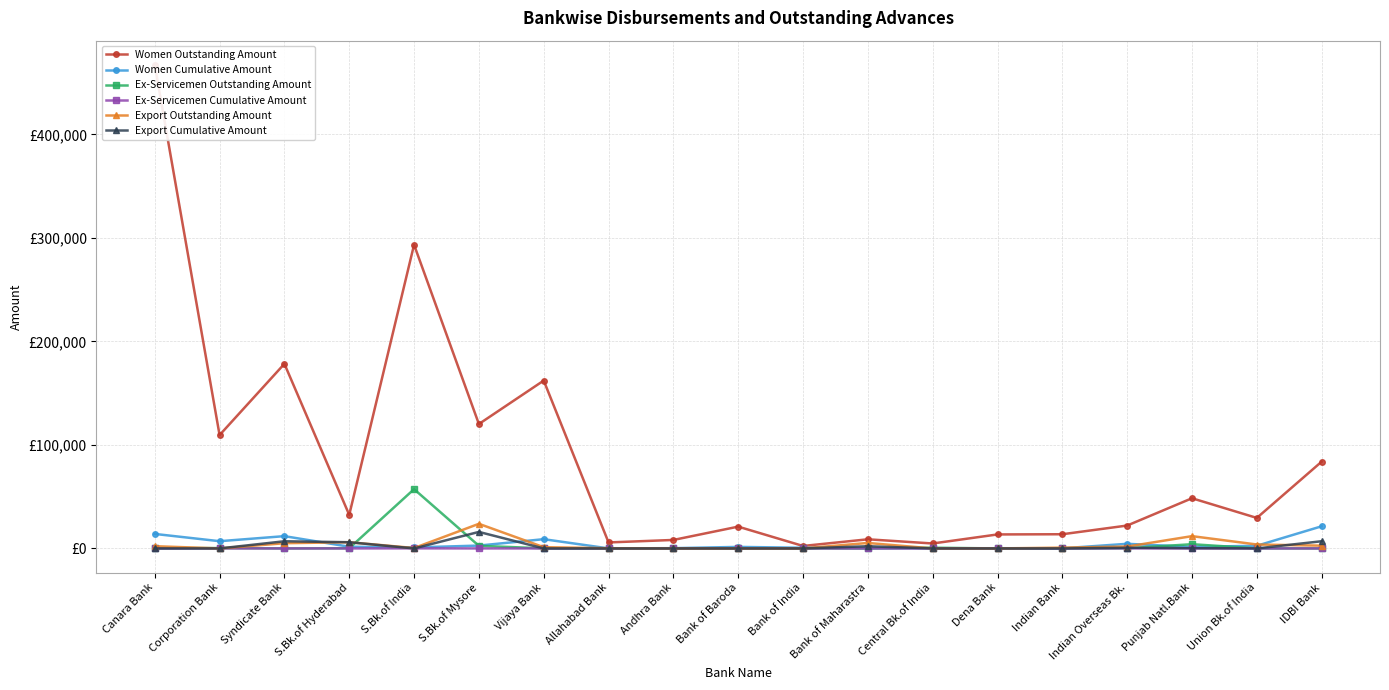

Rank the series by their maximum value, from lowest to highest.

Ex-Servicemen Cumulative Amount, Export Cumulative Amount, Women Cumulative Amount, Export Outstanding Amount, Ex-Servicemen Outstanding Amount, Women Outstanding Amount